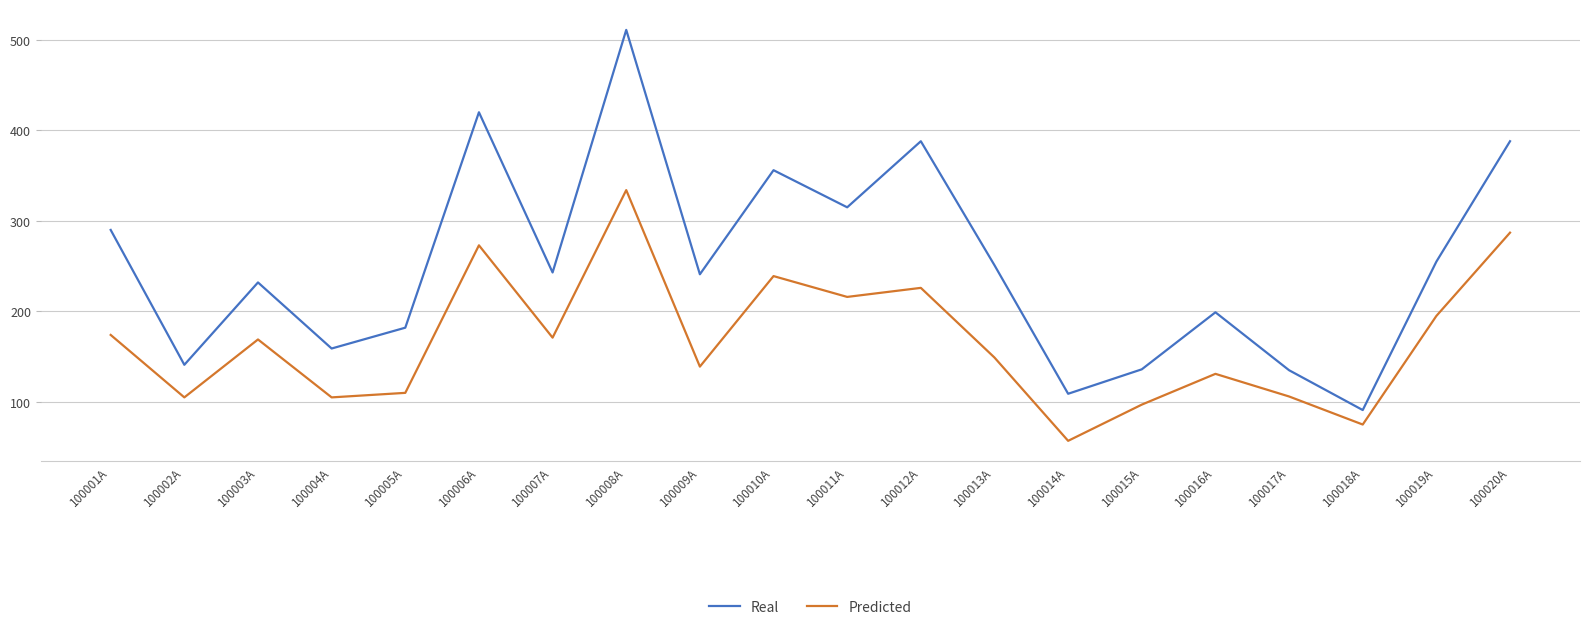

What position from the right is 100010A?

11